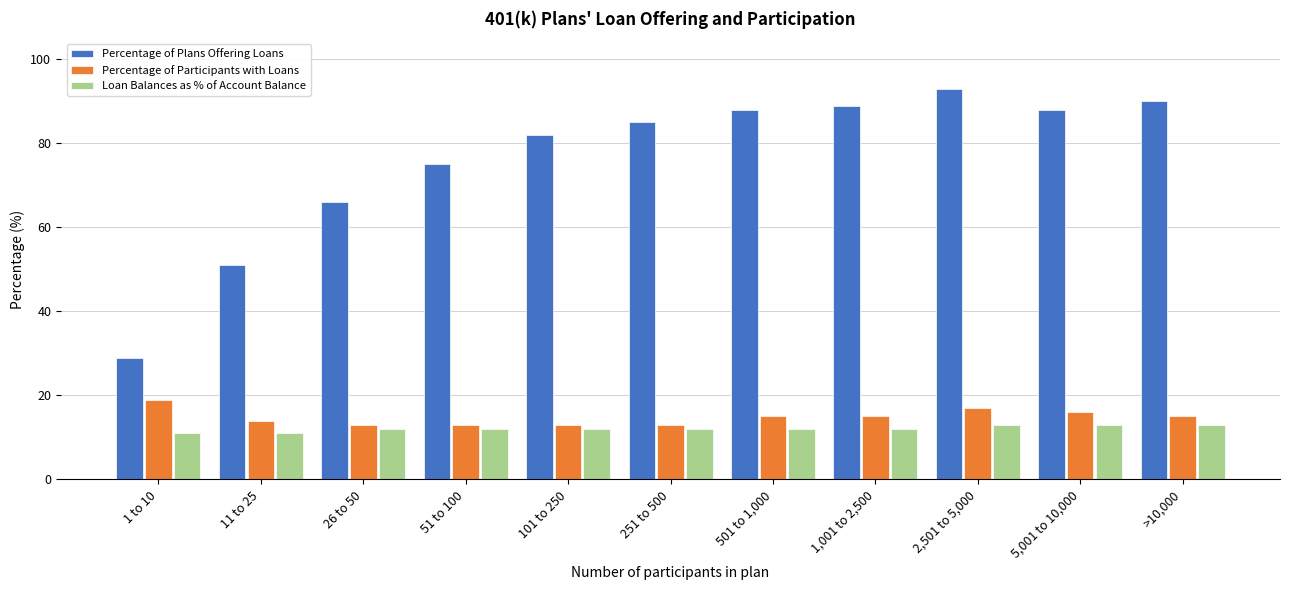

What is the sum of the Percentage of Plans Offering Loans values at 251 to 500 and 501 to 1,000?

173